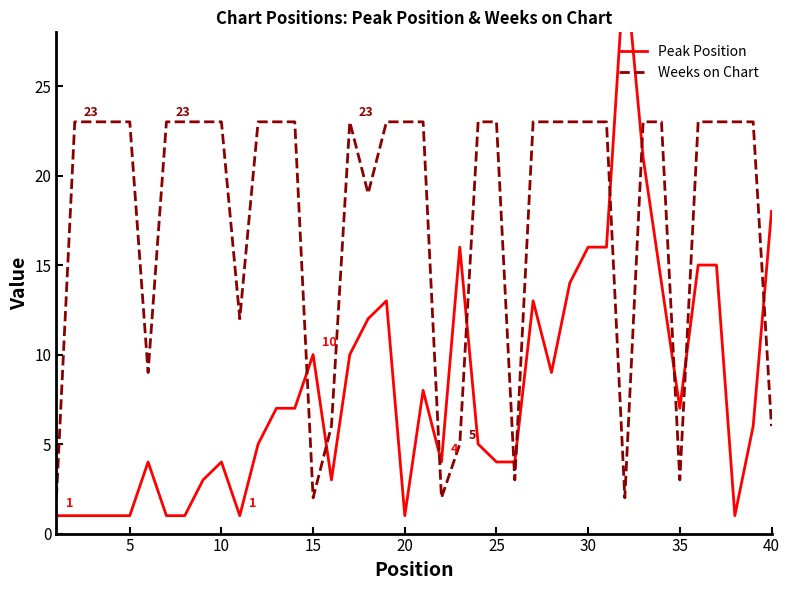

Which series has the largest total across all categories?

Weeks on Chart